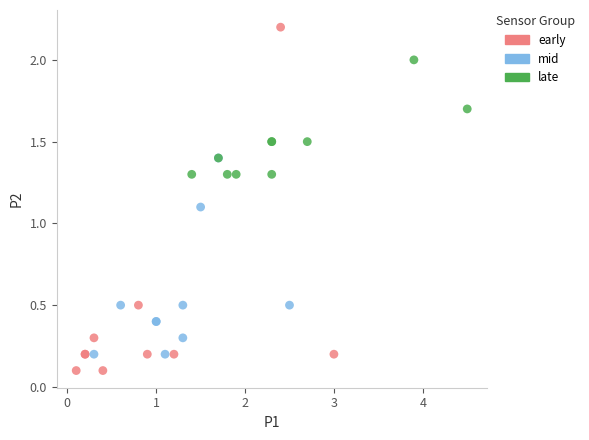

Which series reaches the maximum Y coordinate?

early